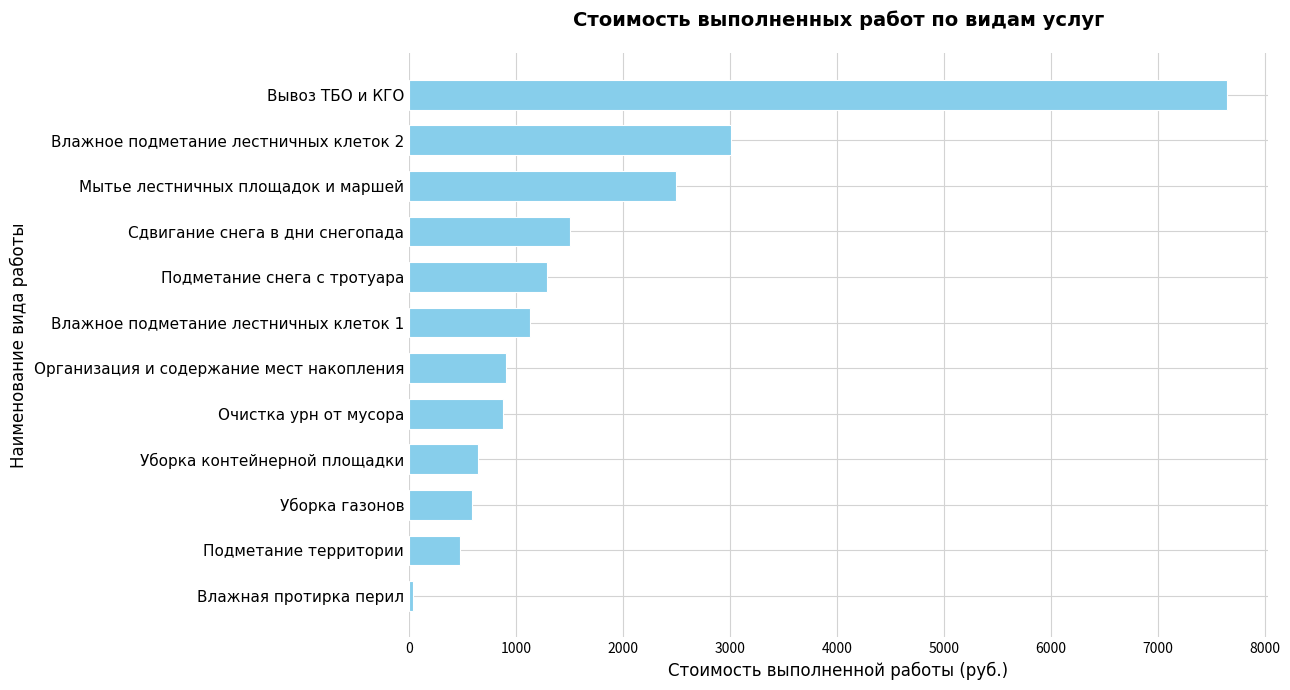

At which category does the chart reach its peak across all series?

Вывоз ТБО и КГО